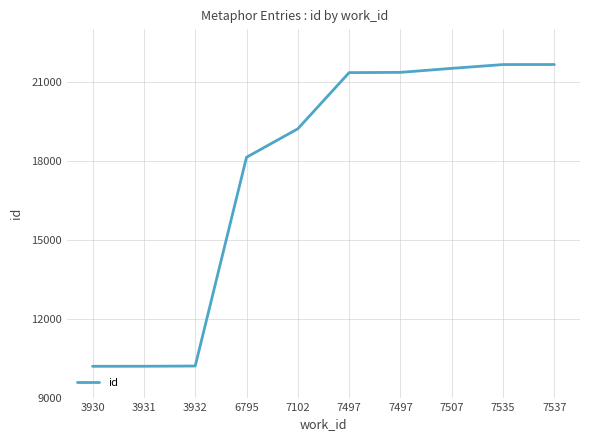

What is the value of the 1st point from the left?

10188